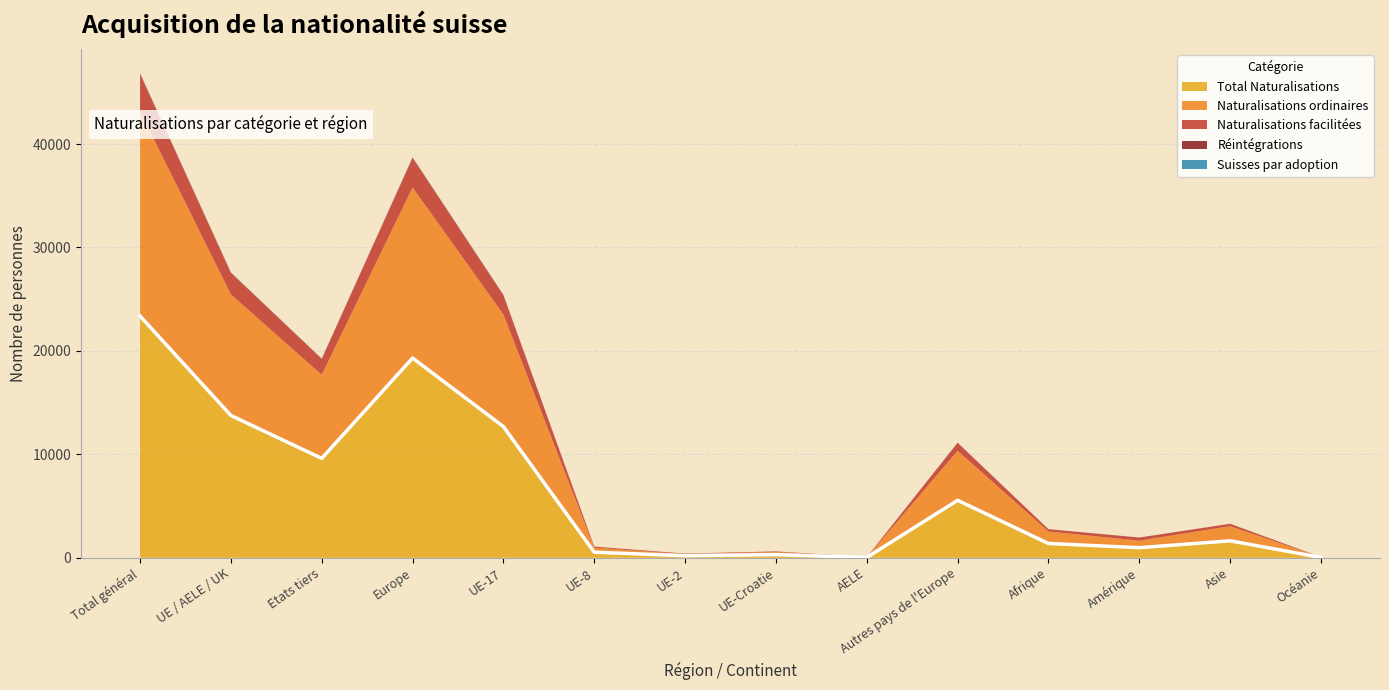

Between Amérique and Asie, which is larger?

Asie